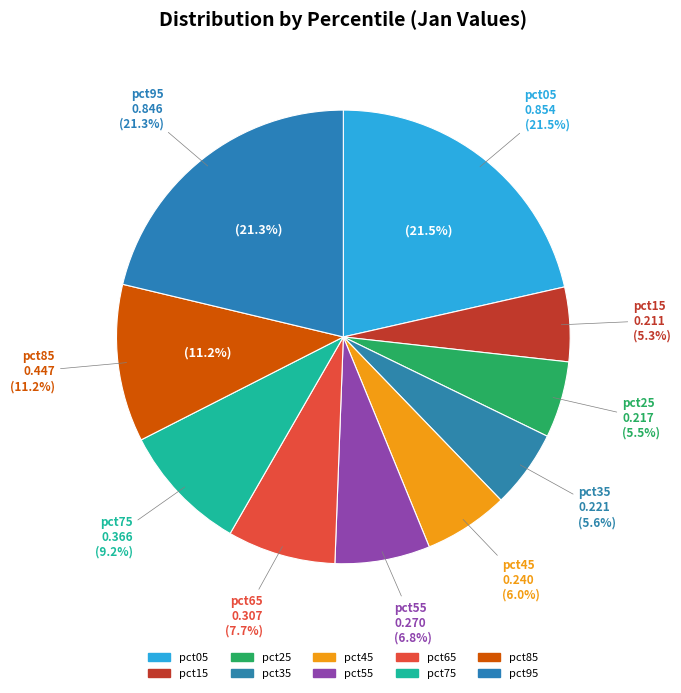

To the nearest percent, what percentage of the pie is pct35?

6%